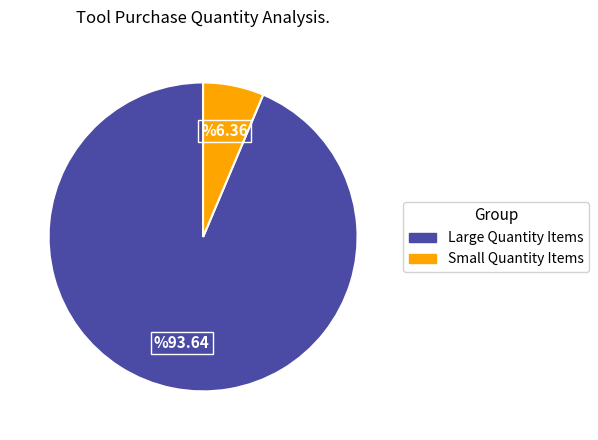

Is there any slice that represents more than half of the pie?

Yes